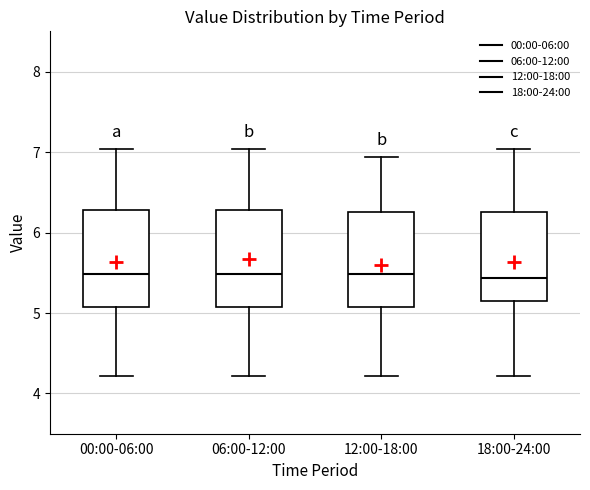

Where does the upper whisker of the box for 18:00-24:00 end on the y-axis? The values are not printed on the chart, so give them approximately, as read against the axis.

7.0